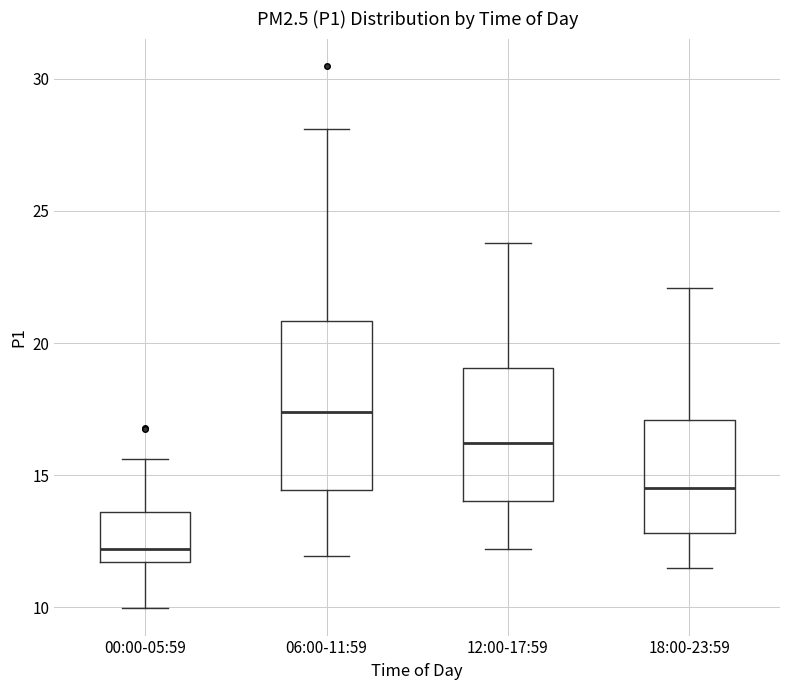

Where does the median line of the box for 18:00-23:59 sit on the y-axis? The values are not printed on the chart, so give them approximately, as read against the axis.

14.5